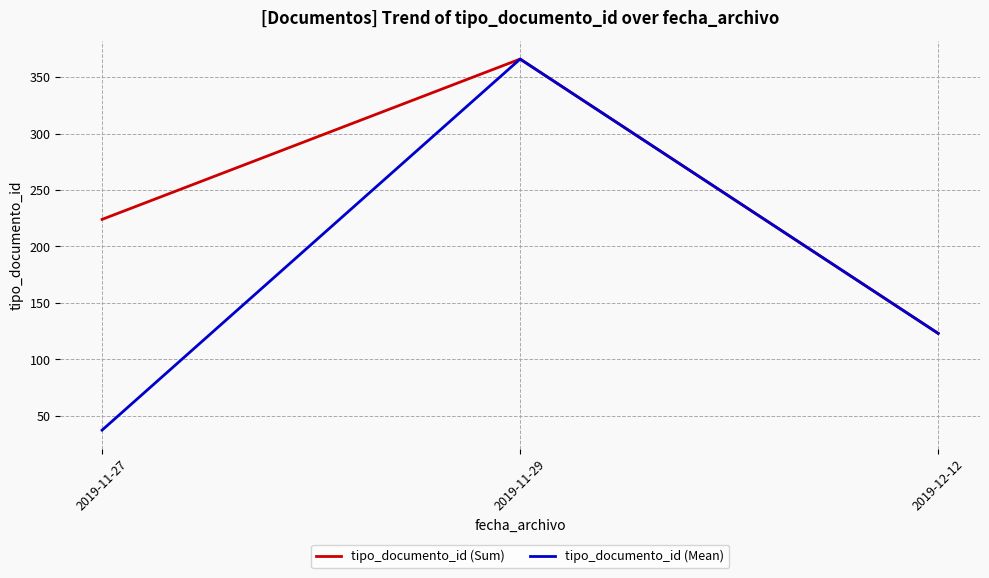

How many categories are shown in the chart?

3